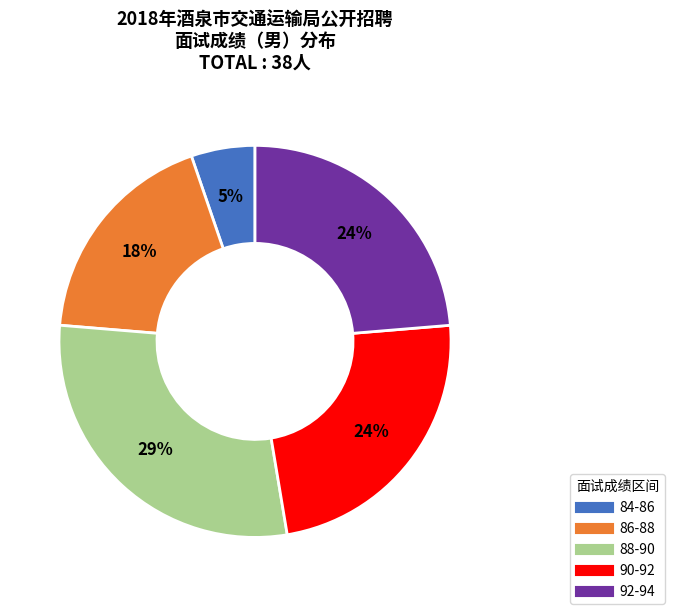

To the nearest percent, what is the average slice percentage?

20%